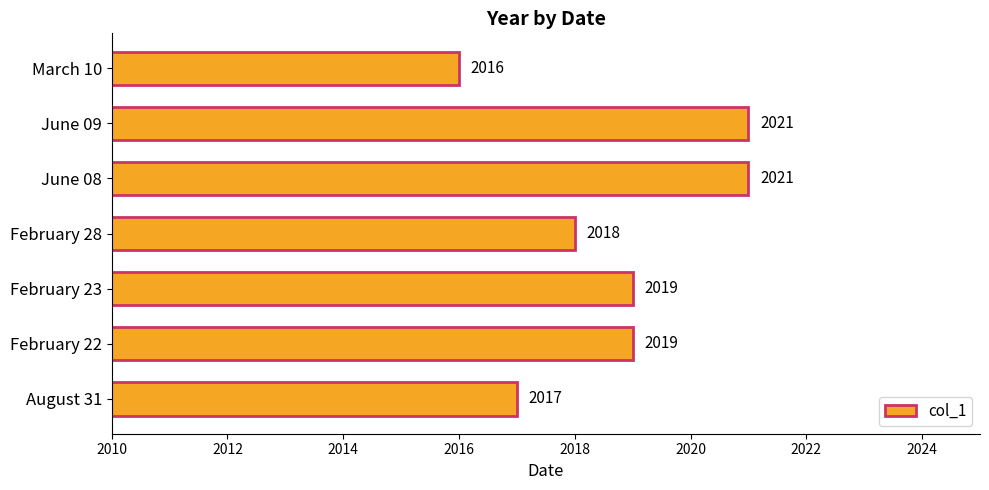

Approximately how many times larger is the value at June 08 compared to August 31?

1.0